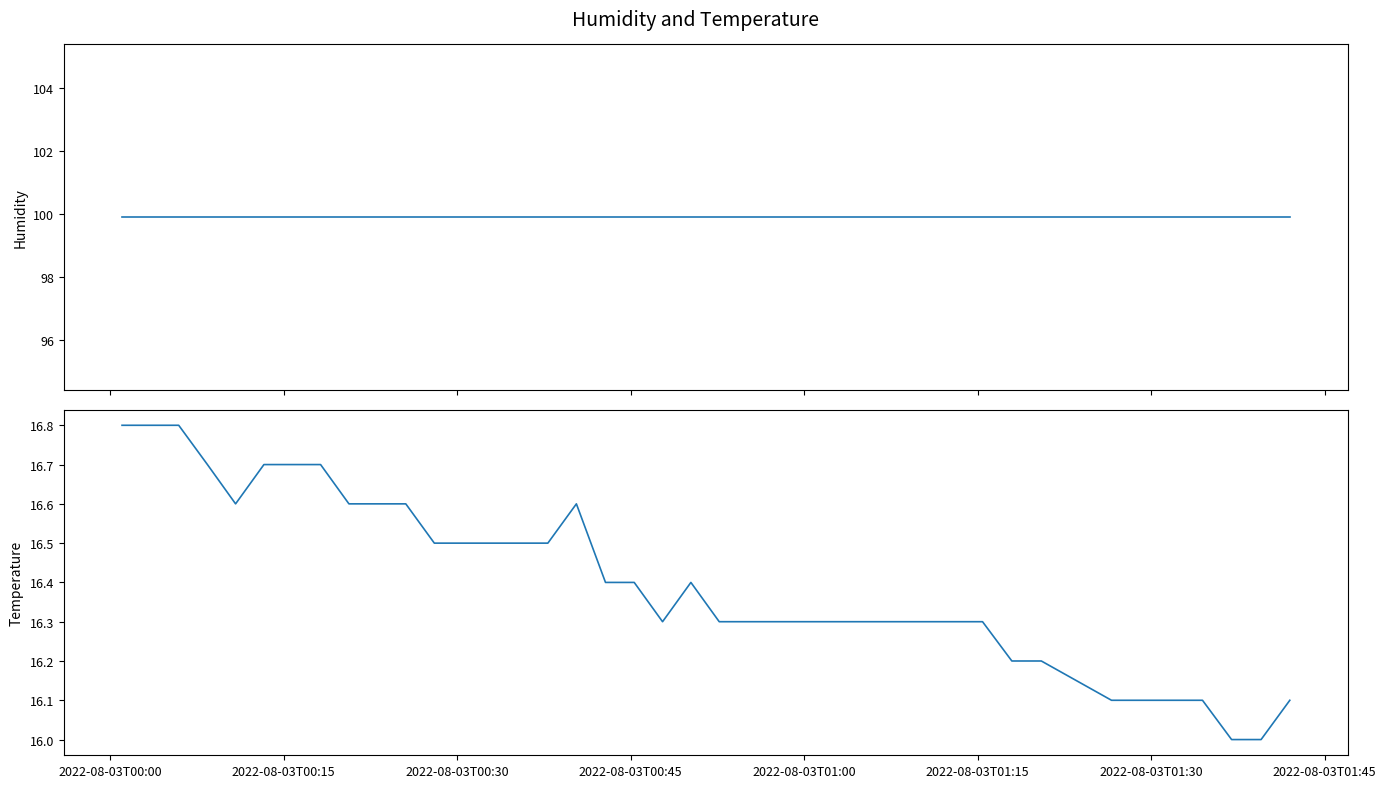

Does the chart display data point markers on the line(s)?

No